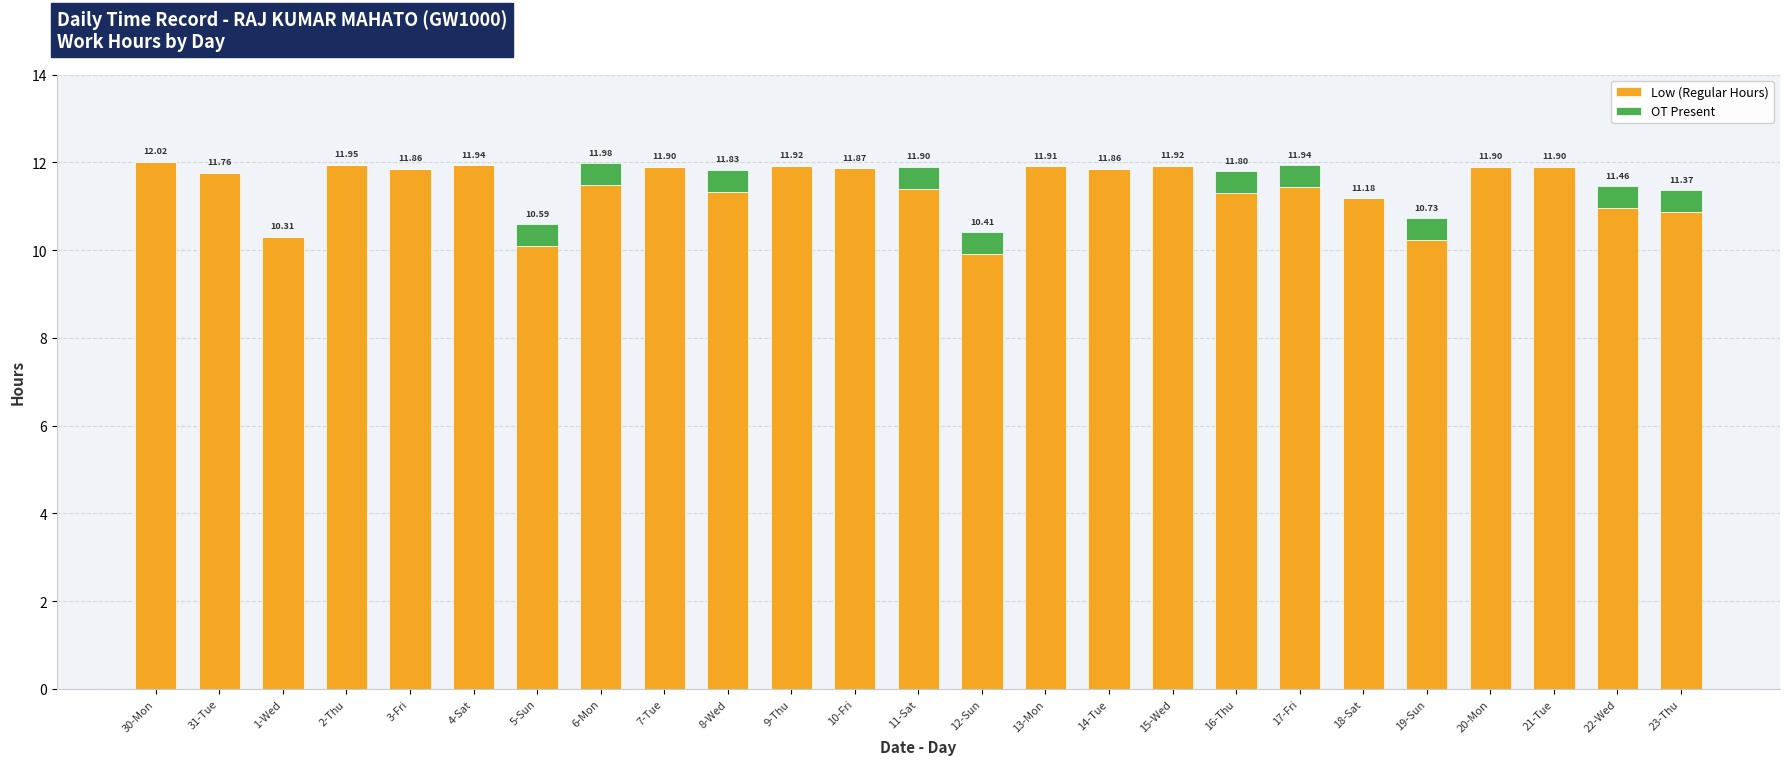

At which category is the sum across all series the highest?

30-Mon